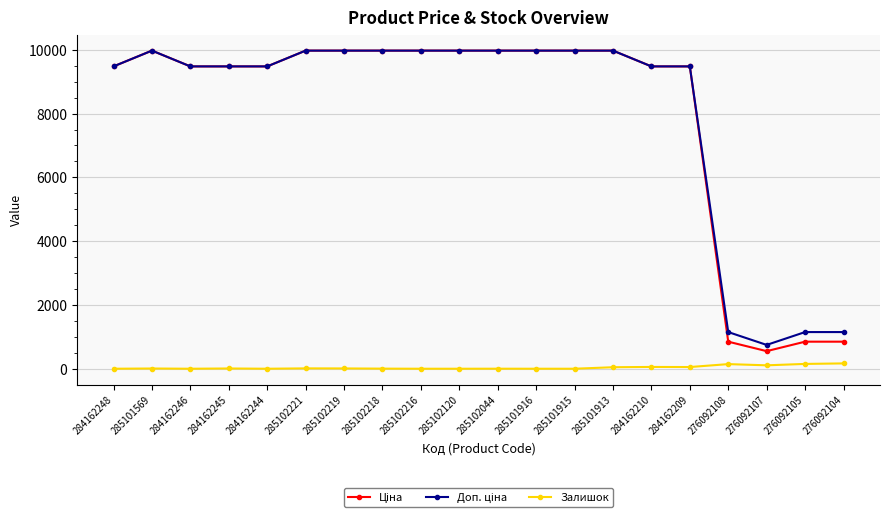

What is the greatest value displayed?

9975.0